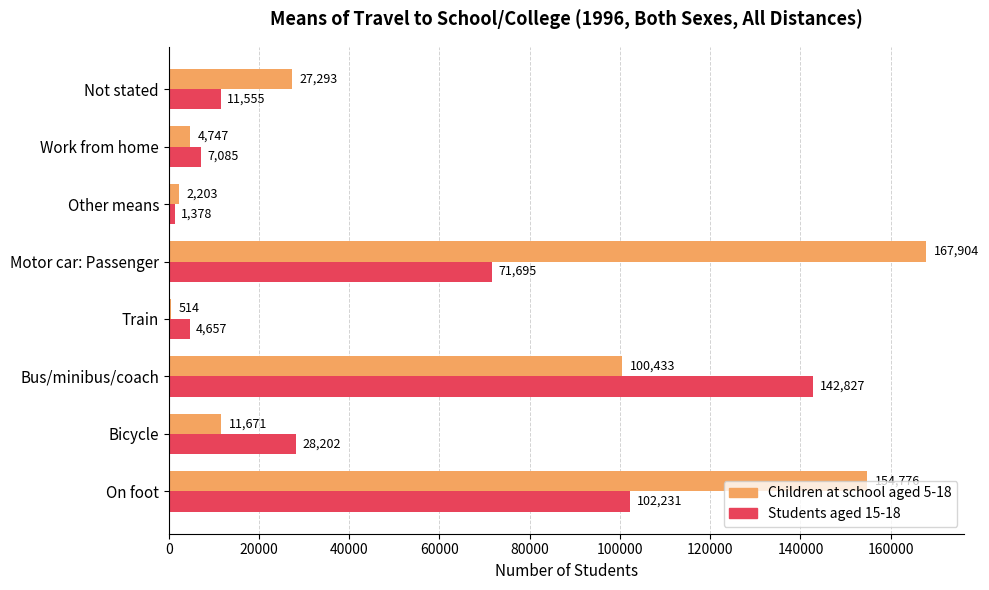

True or false: Children at school aged 5-18 has a value of 11671 at Bicycle.

True